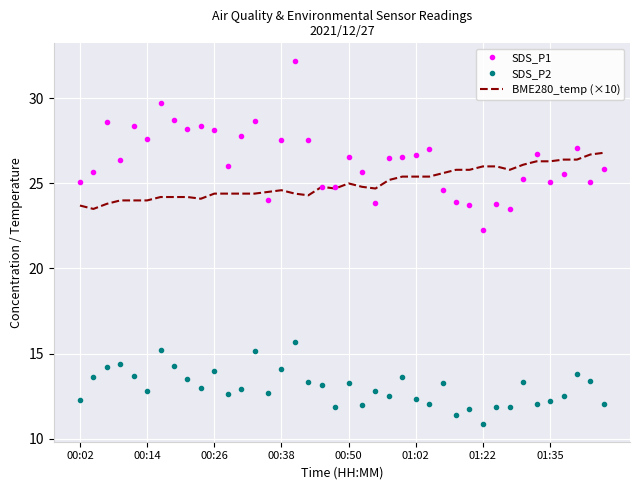

What is the minimum value shown in the chart?

10.9